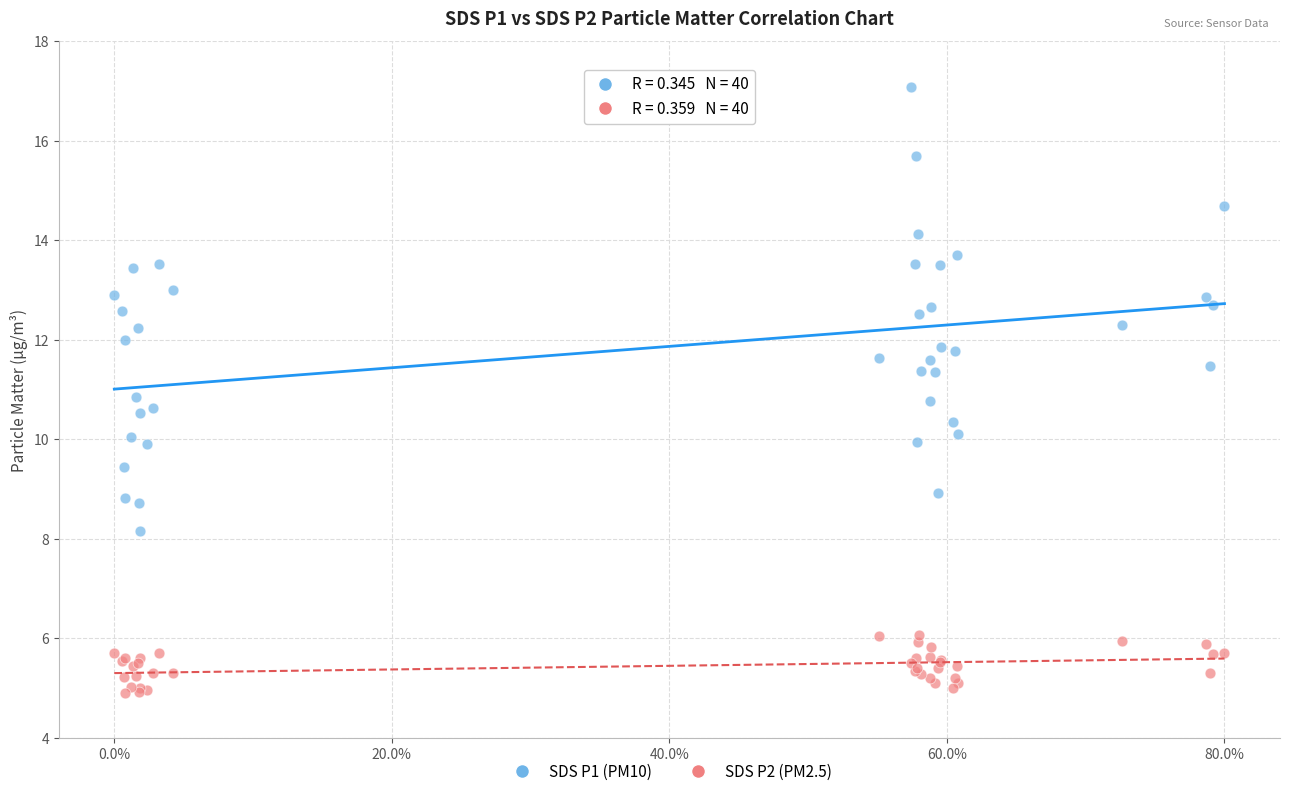

Which series has the largest Y range (max minus min)?

SDS P1 (PM10)